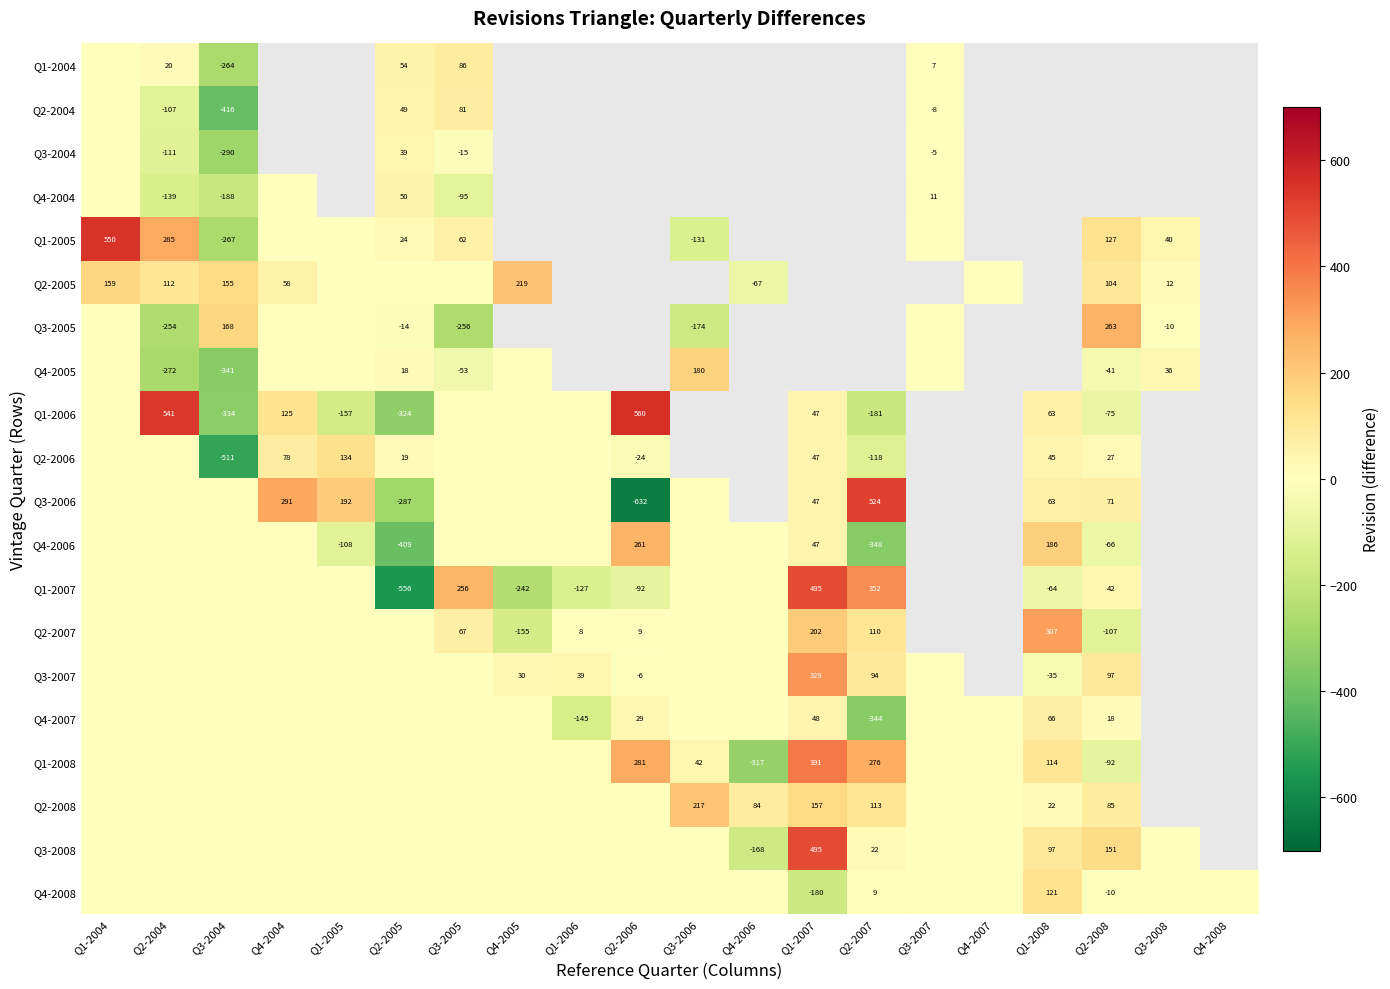

Which series has the largest range (max minus min)?

Q3-2006